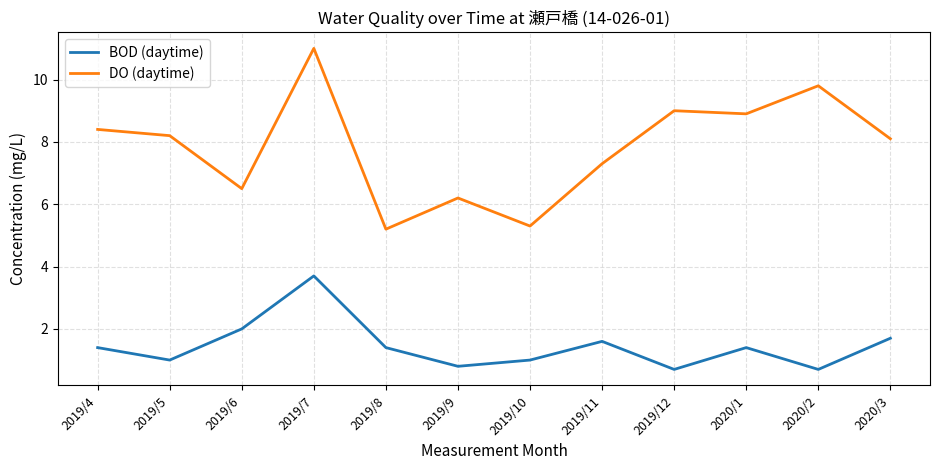

How many values in the DO (daytime) series exceed 8?

7